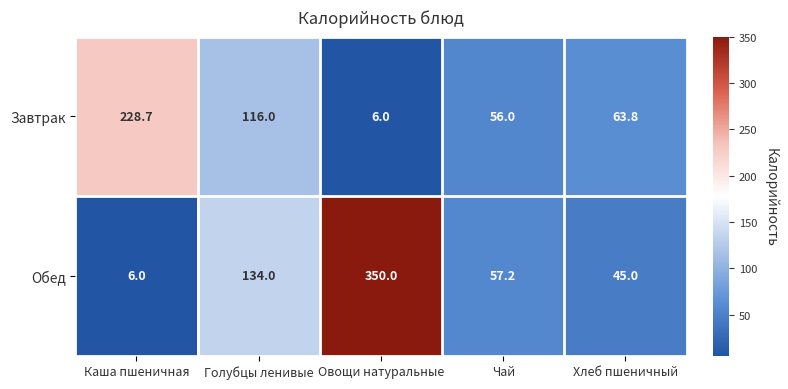

Which series has the largest total across all categories?

Обед